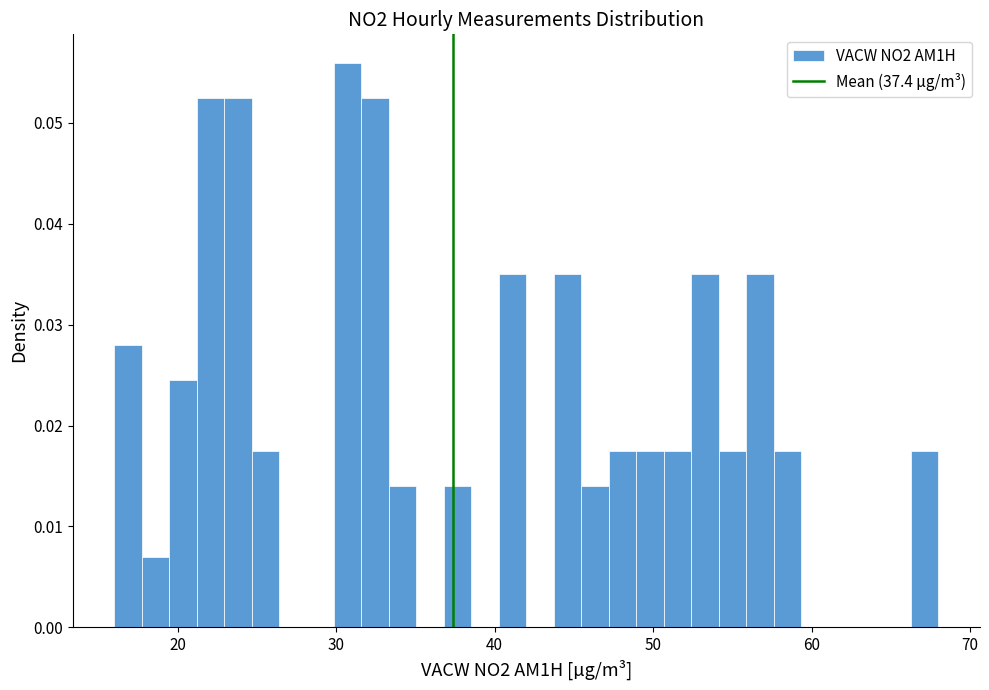

Around what value on the x-axis is the tallest bar? Give the approximate position of its centre, as read against the axis.

31